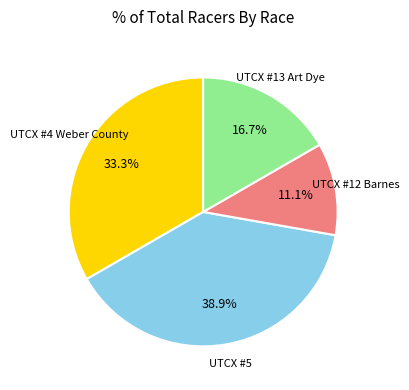

How much of the chart is everything except UTCX #5?

61.1%